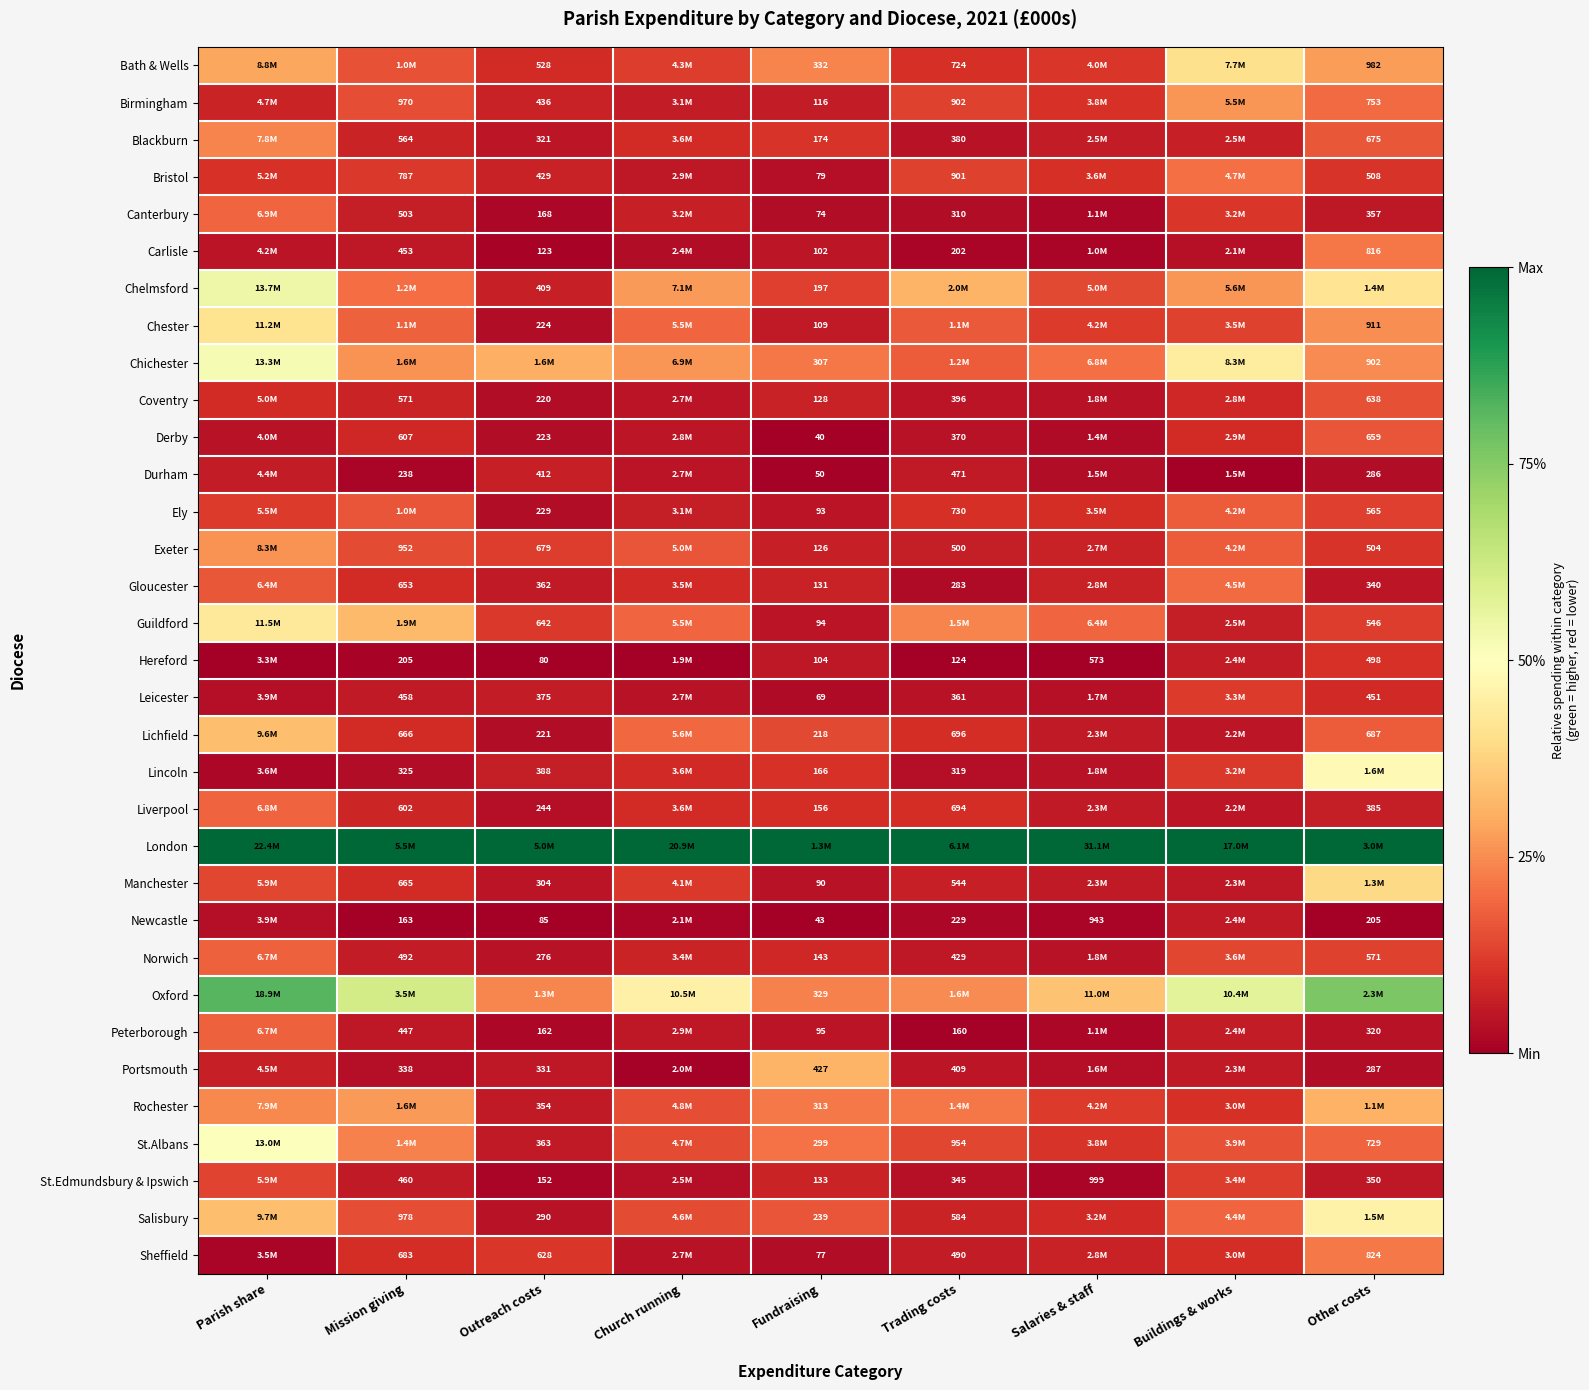

At which category is the sum across all series the highest?

Parish share